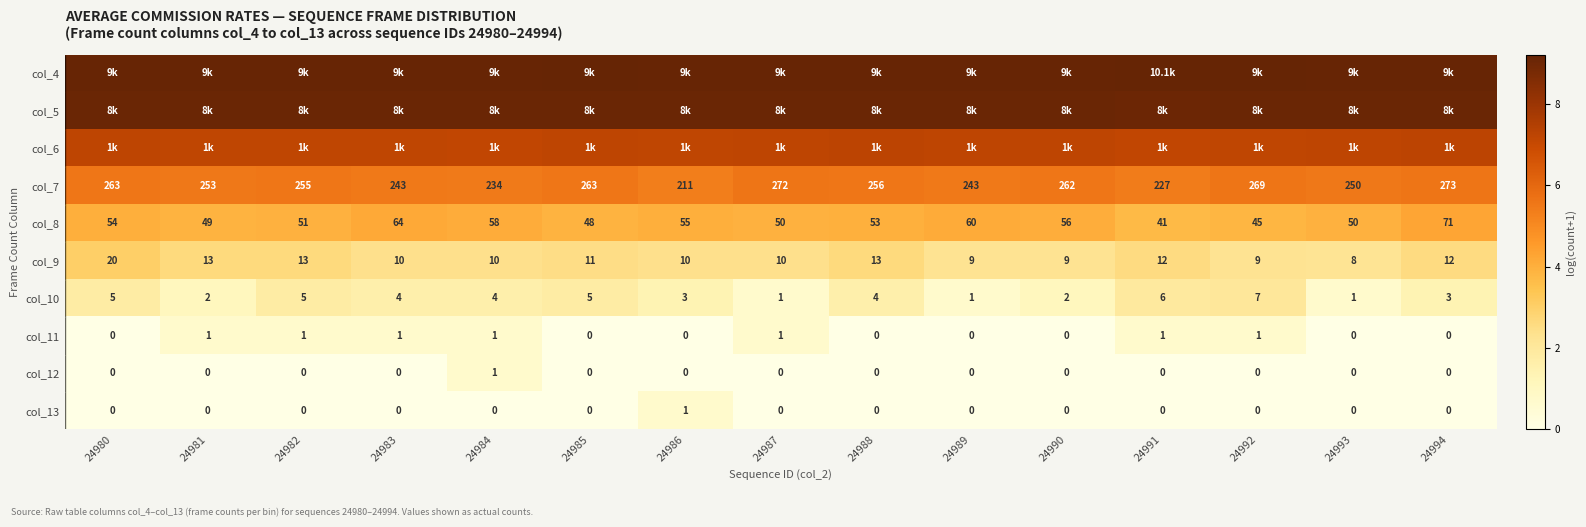

Is the value of col_8 at 24986 greater than the value of col_7 at 24985?

No